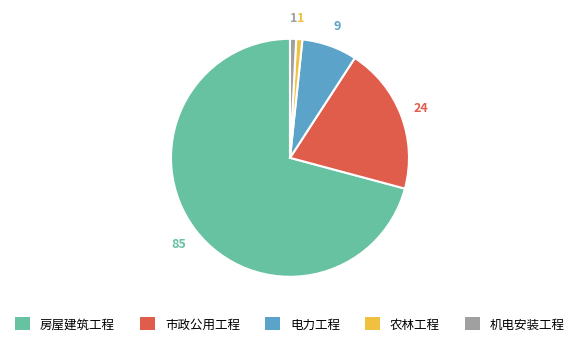

Combined, do 房屋建筑工程 and 农林工程 account for over 50%?

Yes